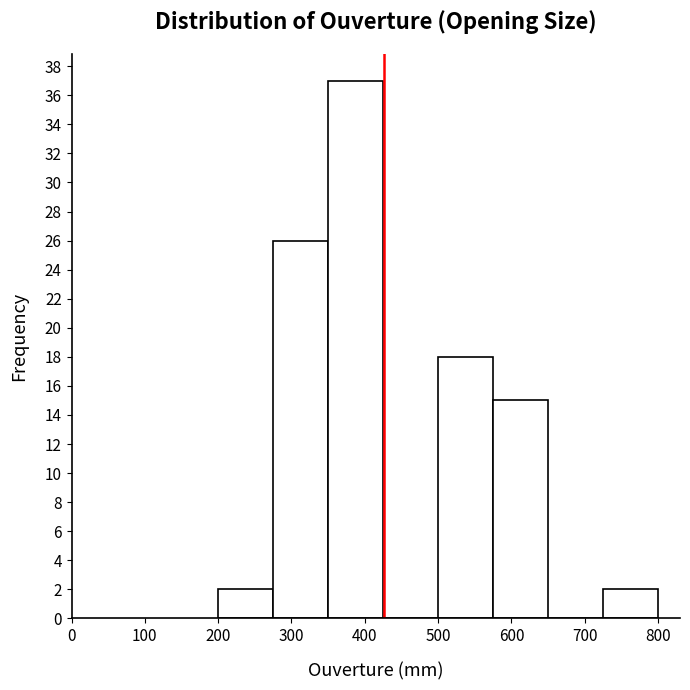

Reading left to right, list every bar in this chart as the range it spans on the x-axis followed by its height. Neither the bar edges nor the heights are printed on the chart, so give them approximately, as read against the axes.

200 to 275: 2
275 to 350: 26
350 to 425: 37
425 to 500: 0
500 to 575: 18
575 to 650: 15
650 to 725: 0
725 to 800: 2